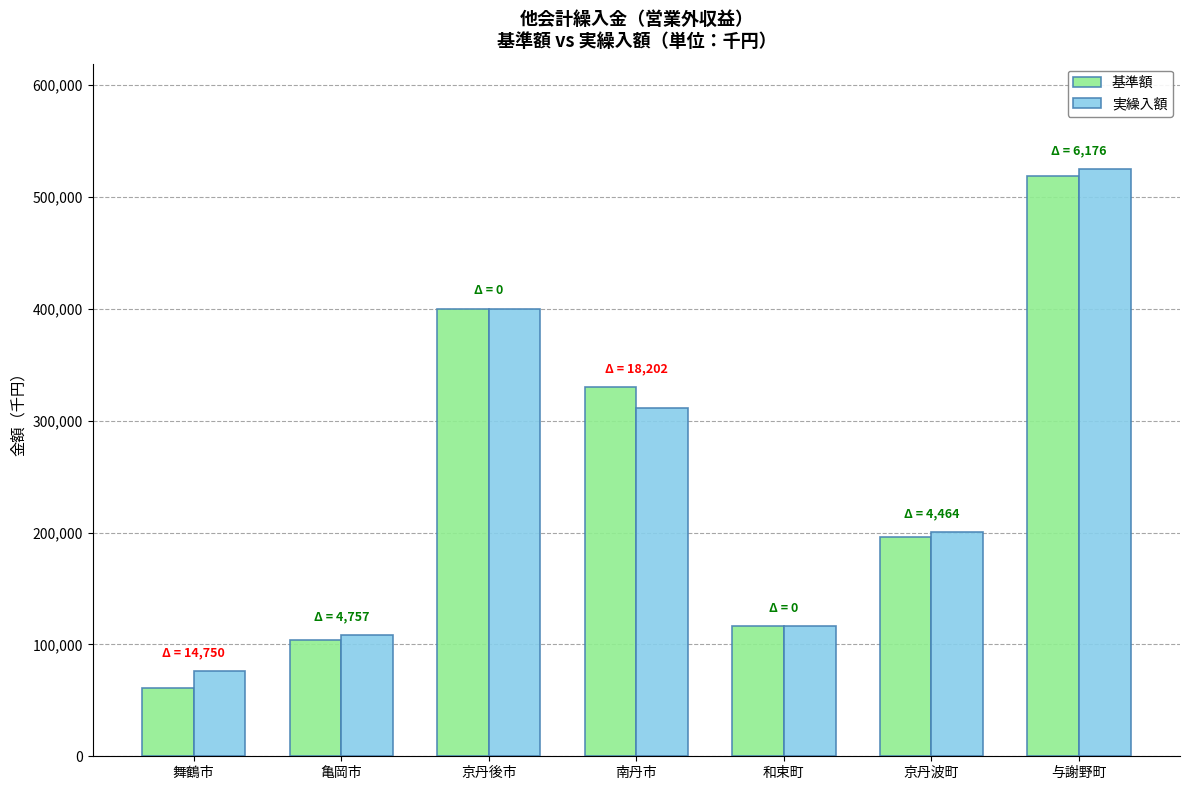

List the series in order of their peak value, lowest first.

基準額, 実繰入額